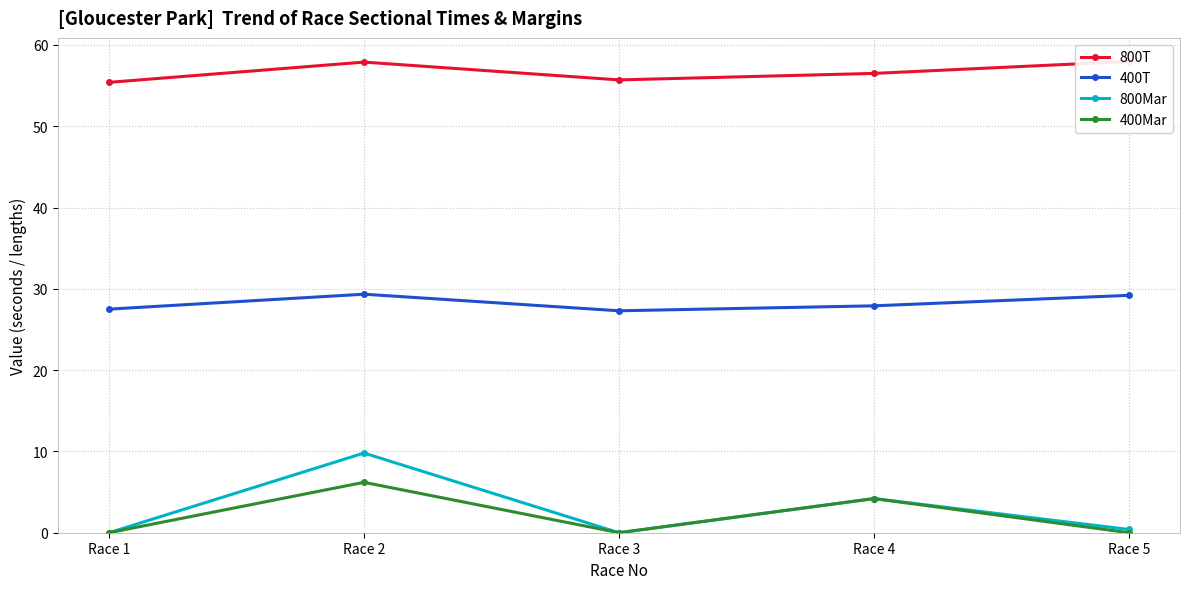

In 800T, how many points are higher than both neighbors (excluding endpoints)?

1